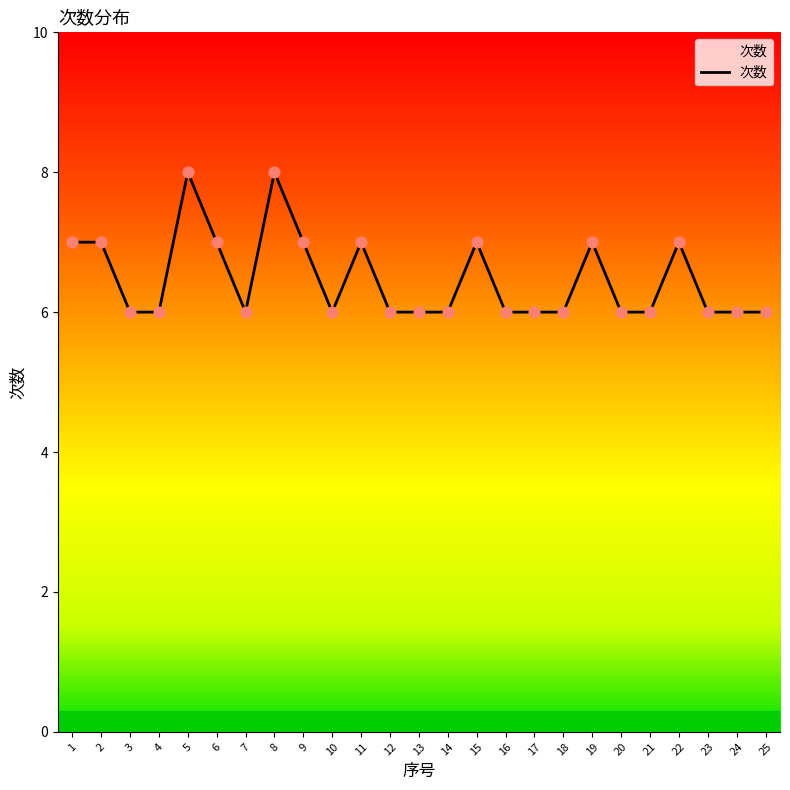

Approximately how many times larger is the value at 3 compared to 21?

1.0